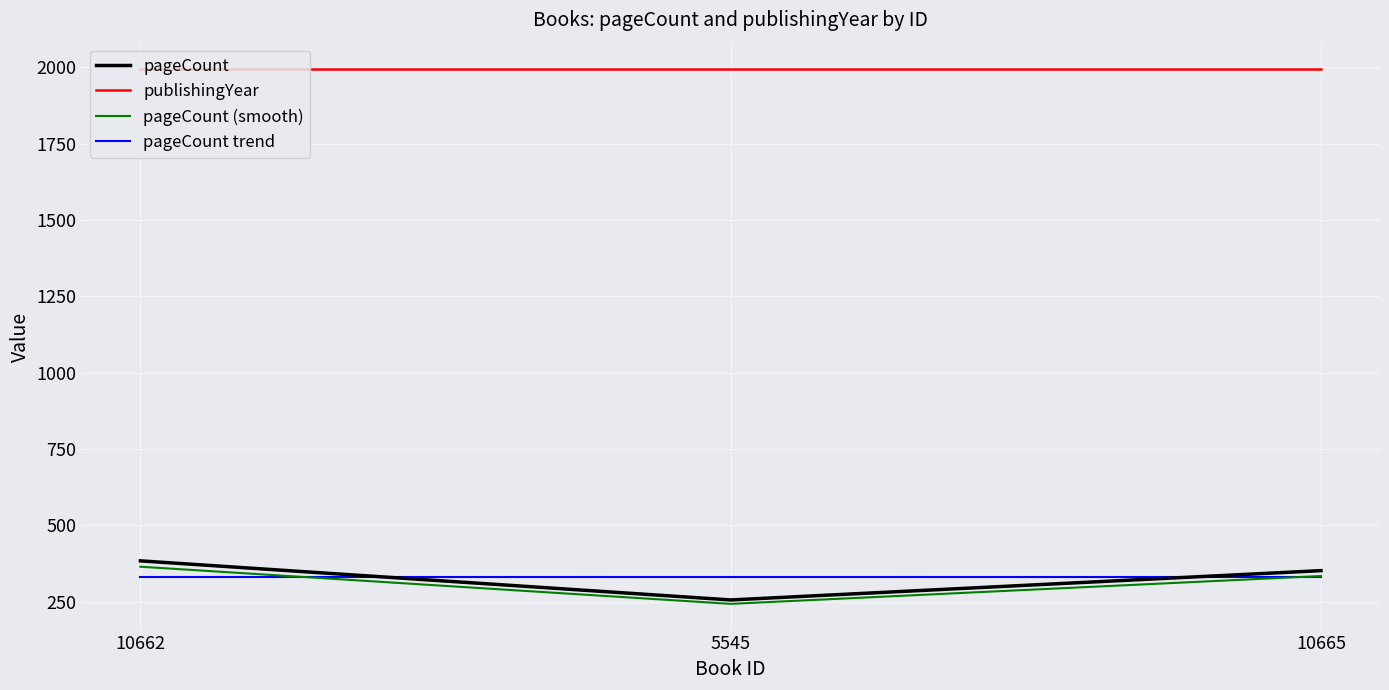

The value of publishingYear at 10662 is 1993.0. True or false?

True